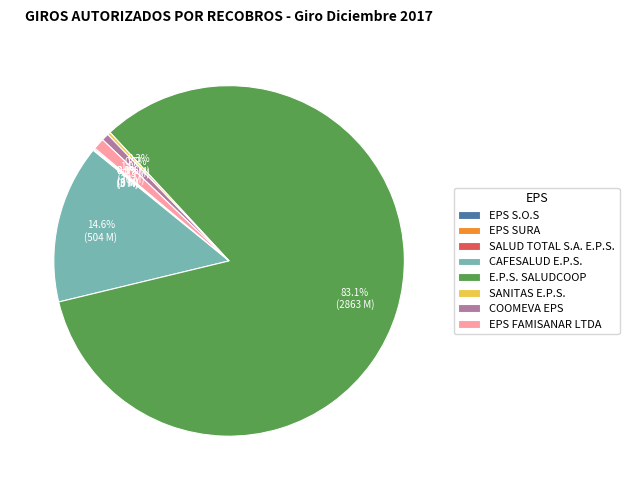

Does E.P.S. SALUDCOOP account for over 50% of the chart?

Yes